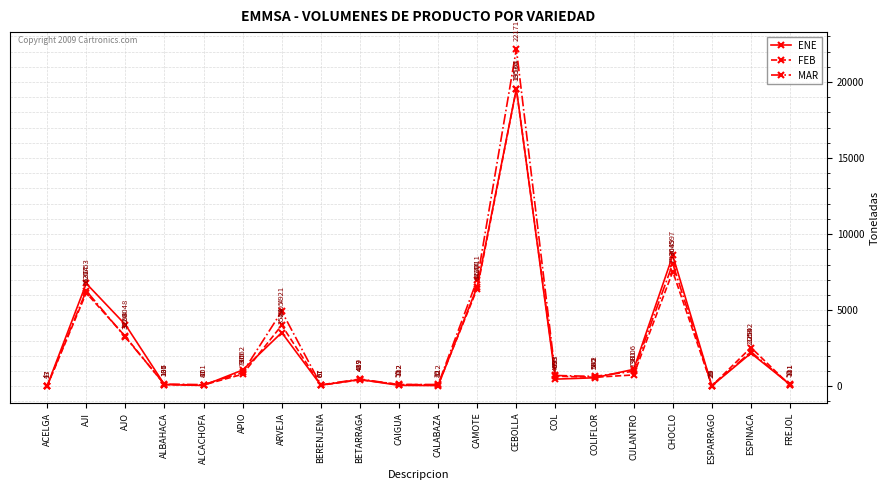

How many intersections are there between MAR and FEB?

6